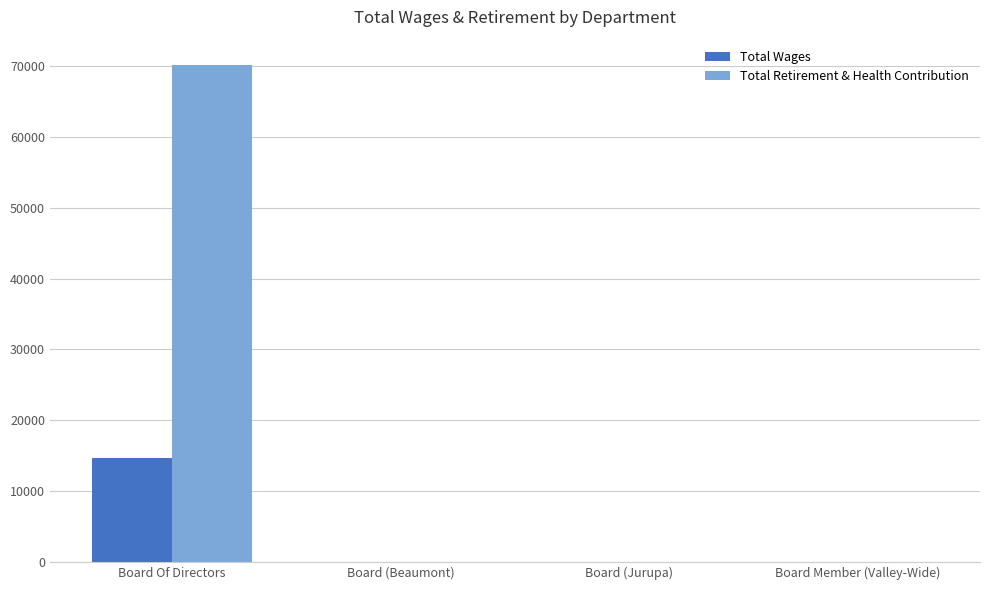

At which category is the sum across all series the highest?

Board Of Directors